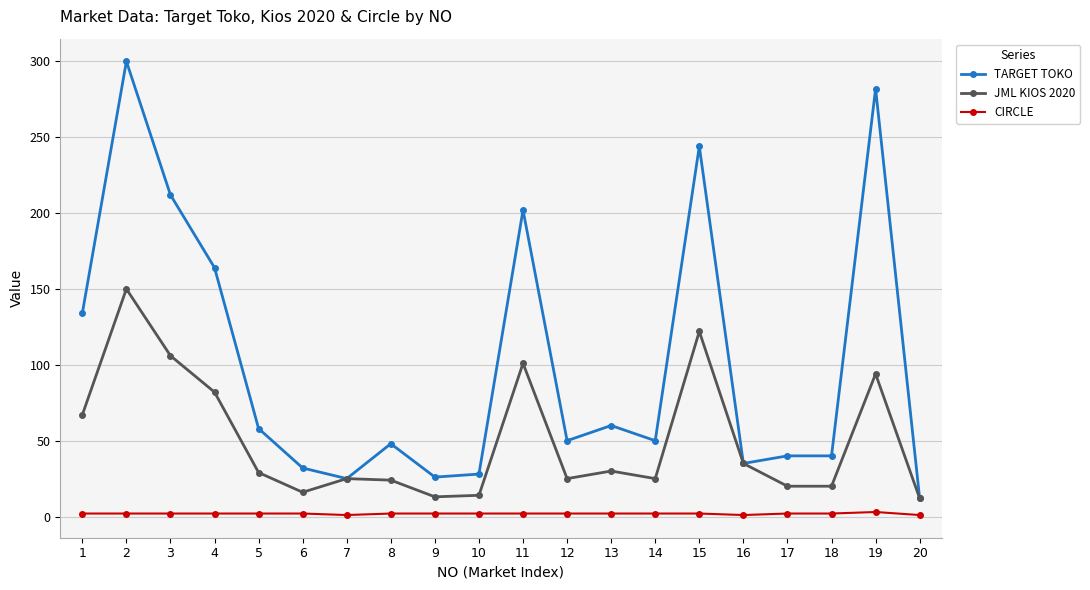

What are all the series names shown in the legend?

TARGET TOKO, JML KIOS 2020, CIRCLE